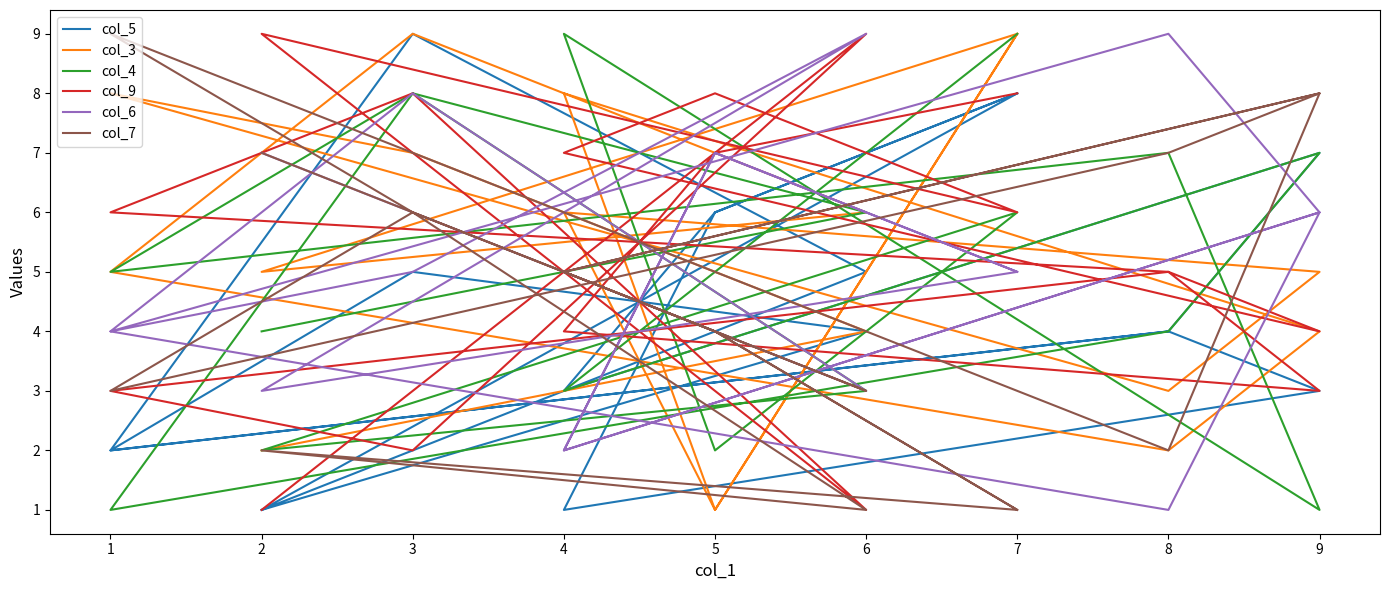

What is the sum of all col_7 values?

82